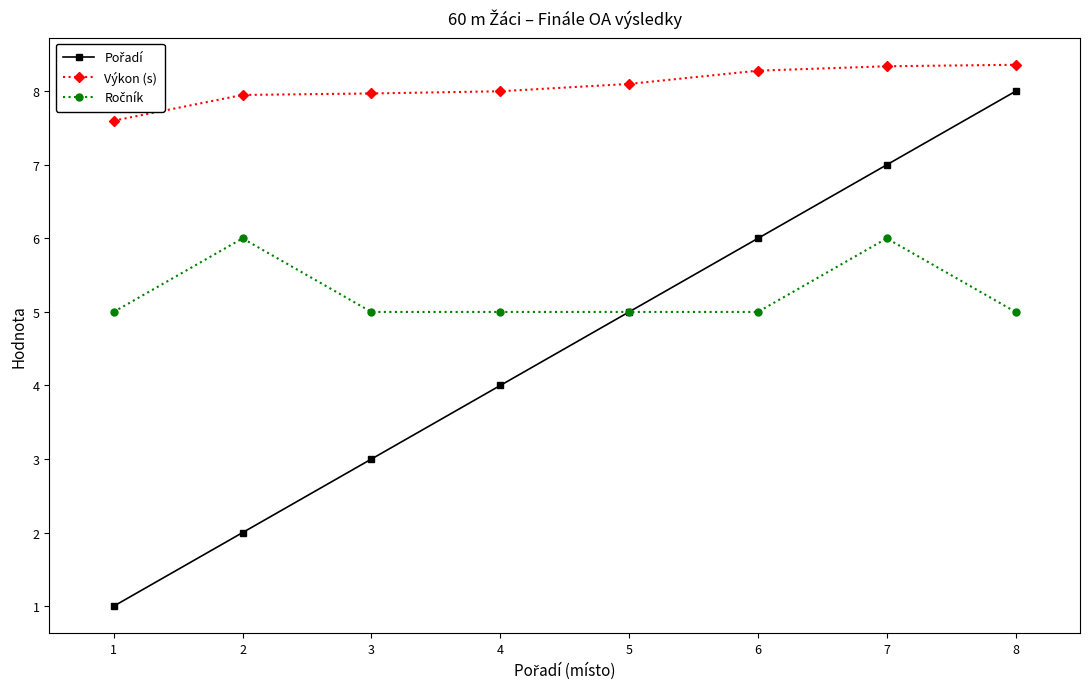

How many lines are shown in the chart?

3